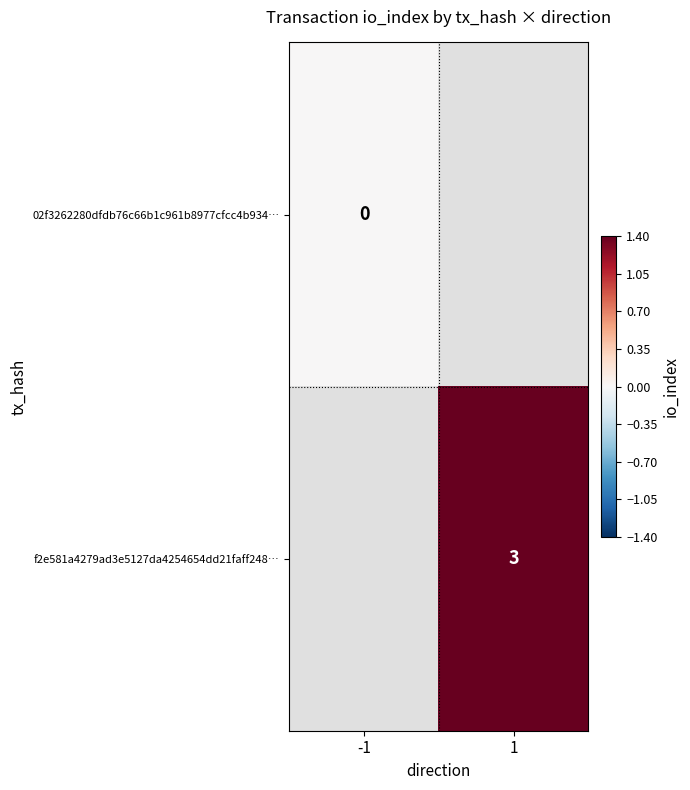

How many data points does each series have?

2